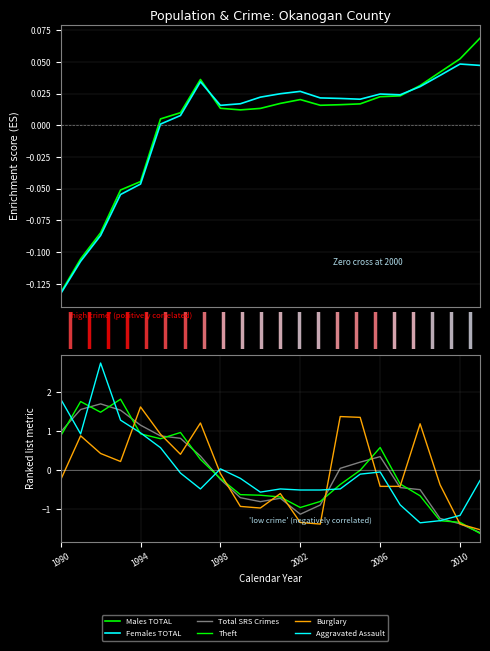

Rank the series at 17 from highest to lowest value.

Females TOTAL, Males TOTAL, Theft, Burglary, Total SRS Crimes, Aggravated Assault